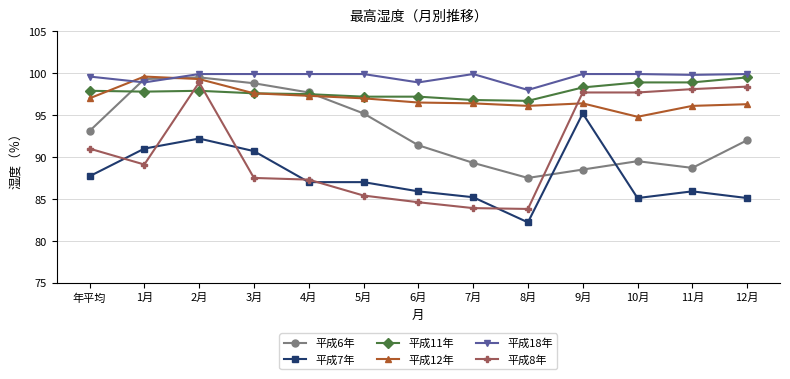

What is the value of the 平成11年 point at the 1st from the left?

97.9